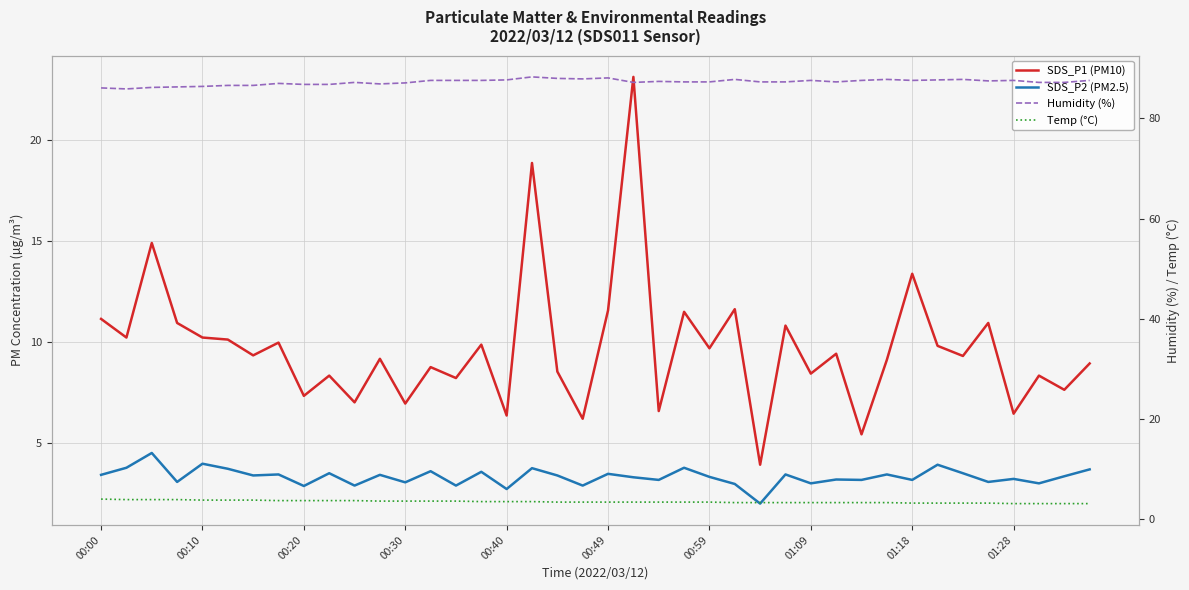

What is the total value across all series at 00:10?

104.4